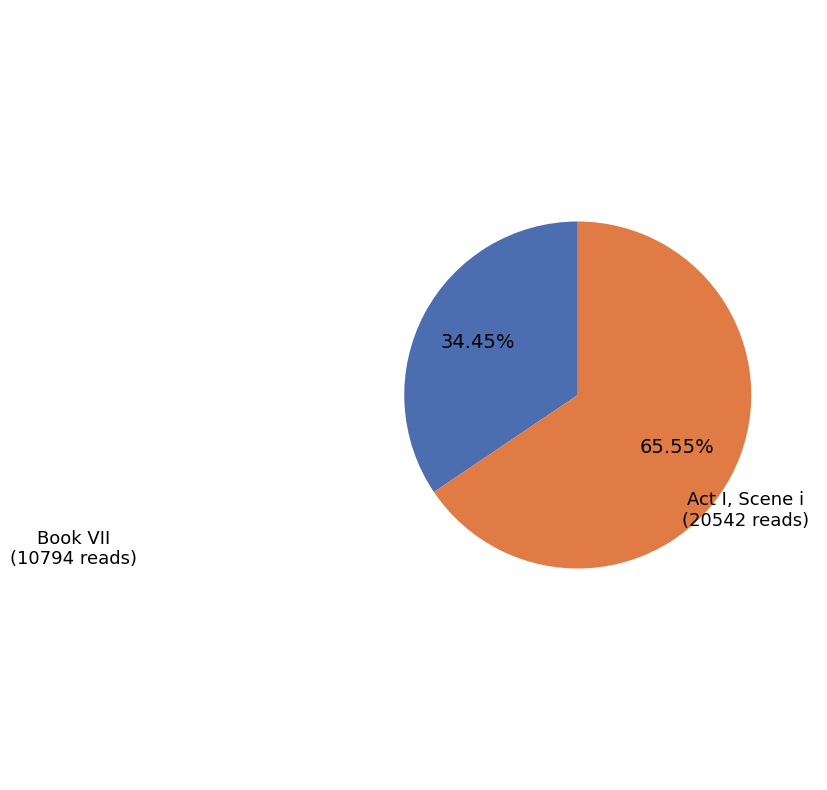

Is there any slice that represents more than half of the pie?

Yes